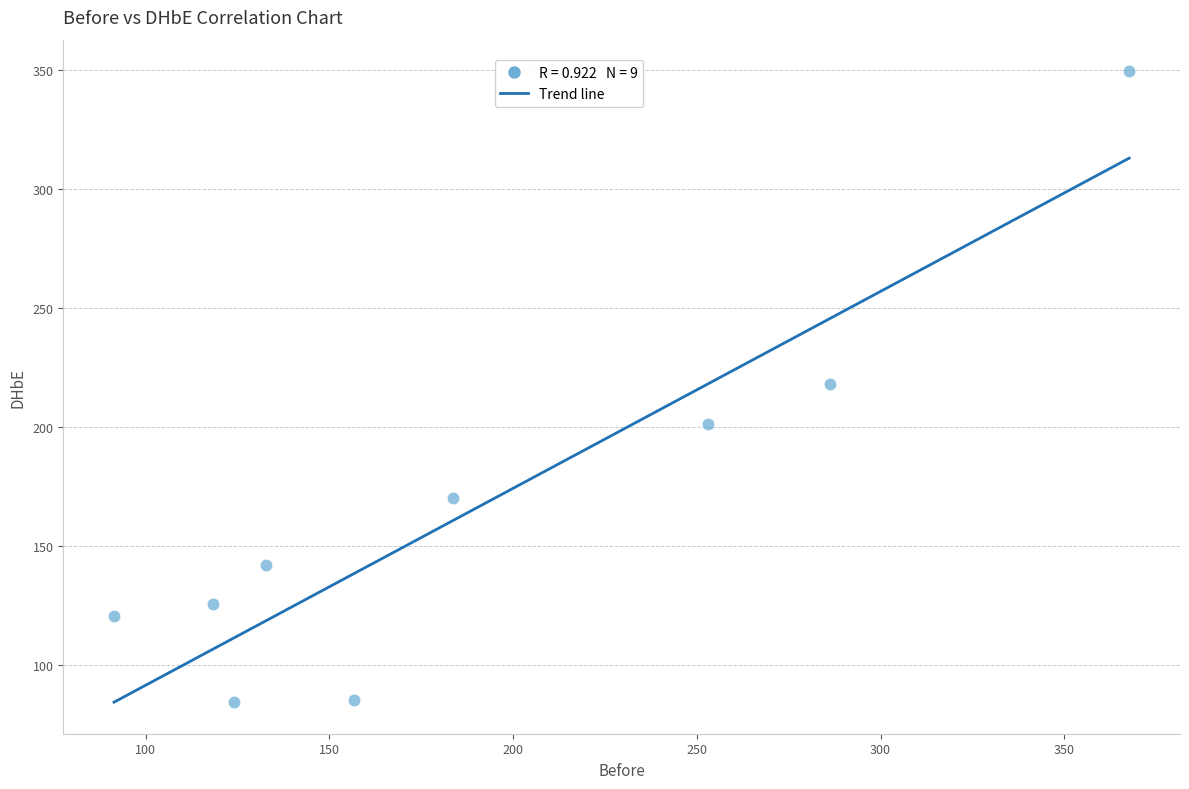

What is the range of X values (max minus min)?

276.3